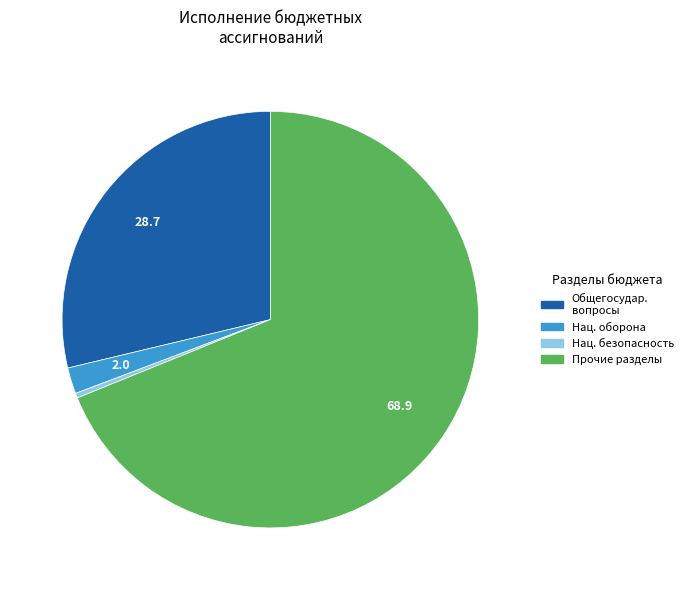

How many segments does this pie chart have?

4